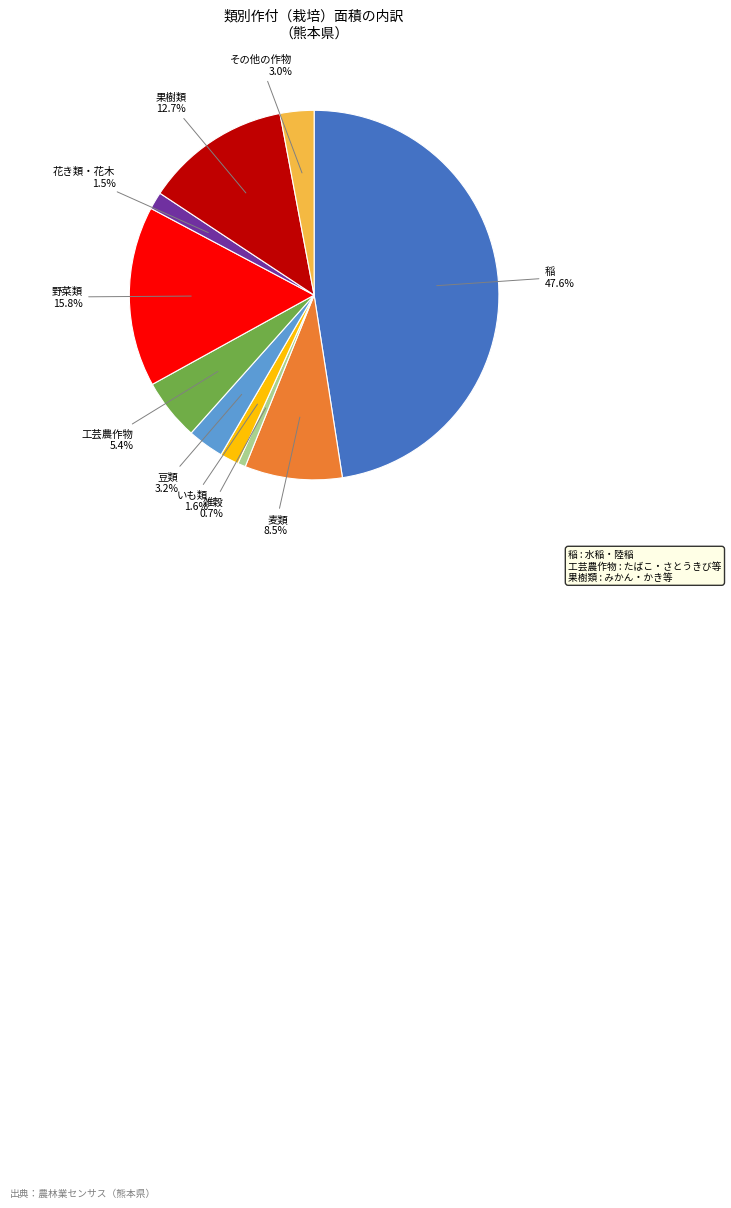

Does any single category account for the majority?

No